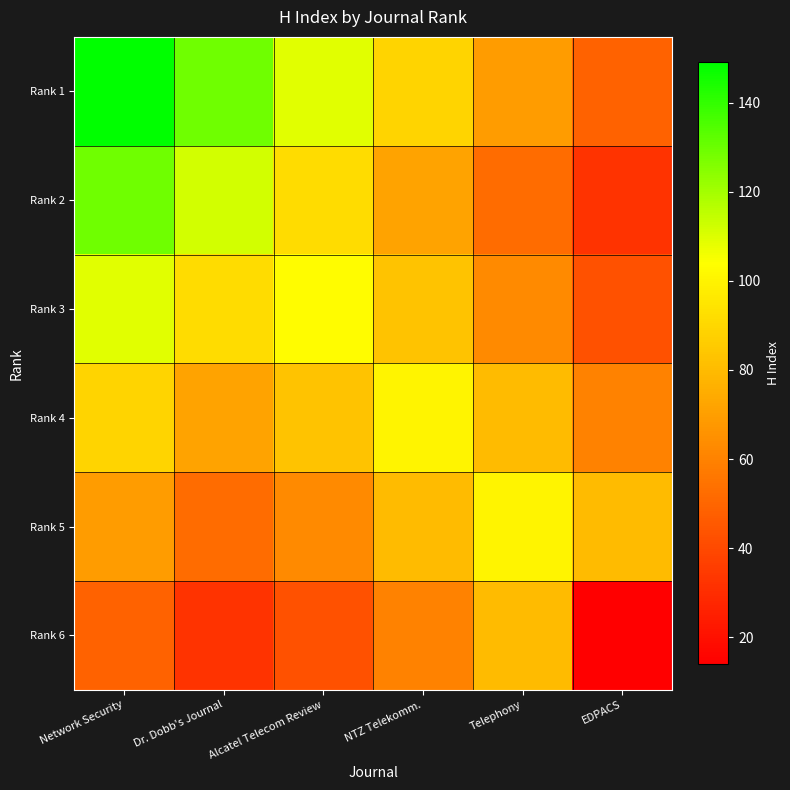

Which label corresponds to the smallest value in the chart?

EDPACS